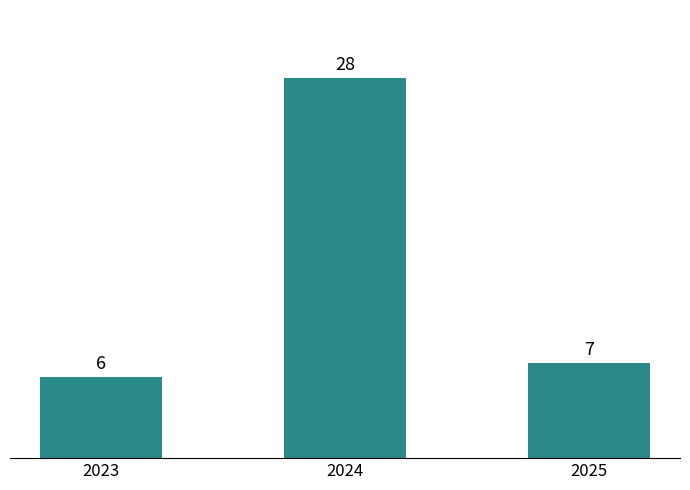

Between 2023 and 2025, which is larger?

2025